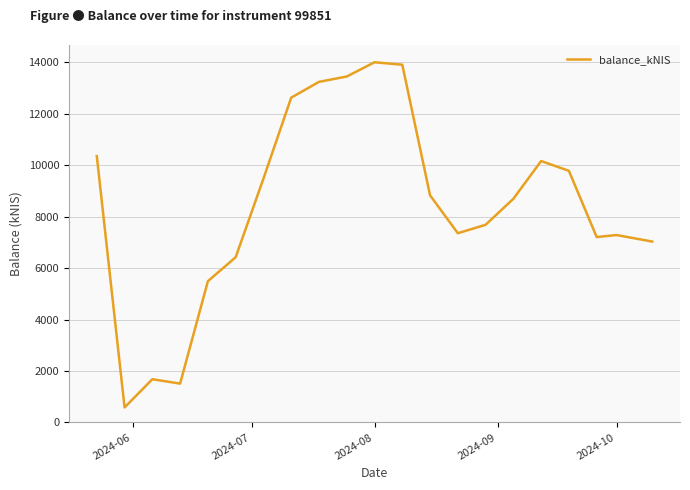

What is the maximum value shown in the chart?

14005.9